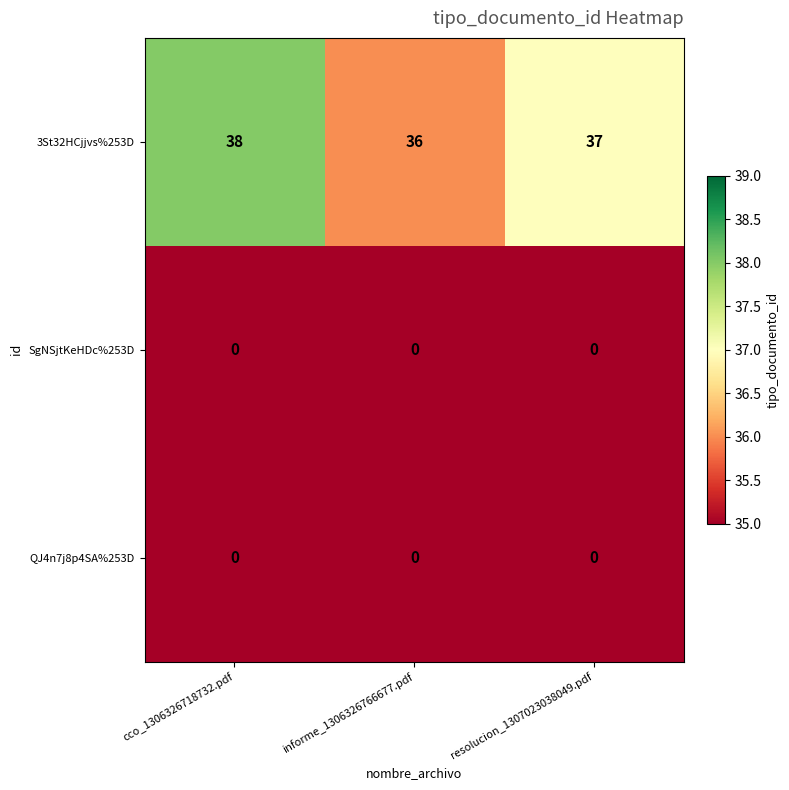

Is it true that 3St32HCjjvs%253D equals 37 at resolucion_1307023038049.pdf?

True